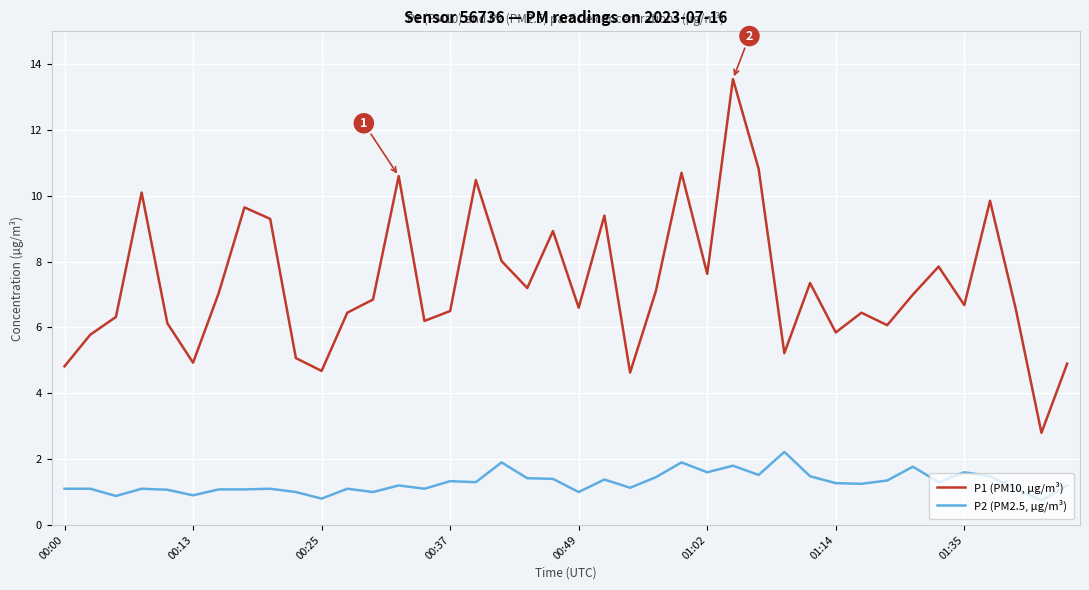

Which series has the widest spread of values?

P1 (PM10, µg/m³)